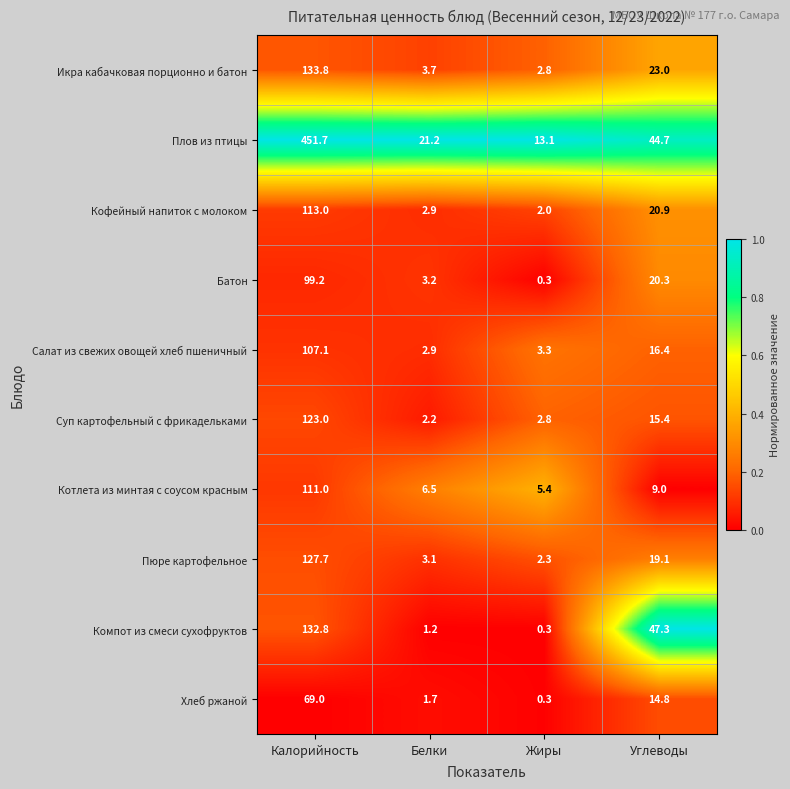

List the series in order of their peak value, lowest first.

Хлеб ржаной, Батон, Салат из свежих овощей хлеб пшеничный, Котлета из минтая с соусом красным, Кофейный напиток с молоком, Суп картофельный с фрикадельками, Пюре картофельное, Компот из смеси сухофруктов, Икра кабачковая порционно и батон, Плов из птицы